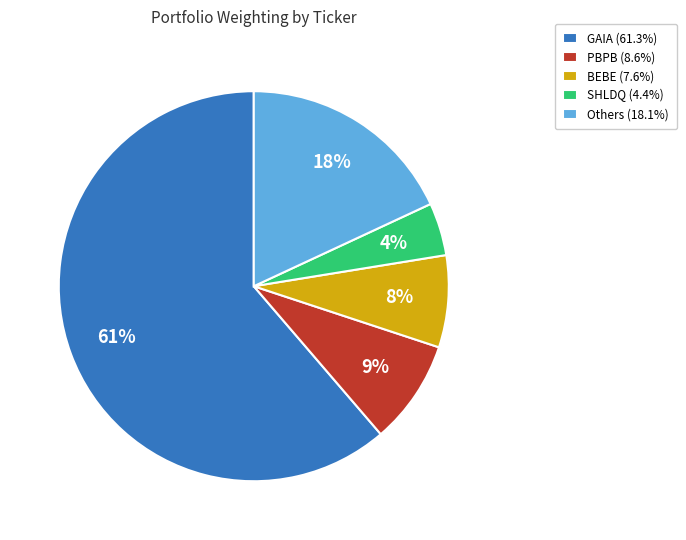

Is there any slice that represents more than half of the pie?

Yes